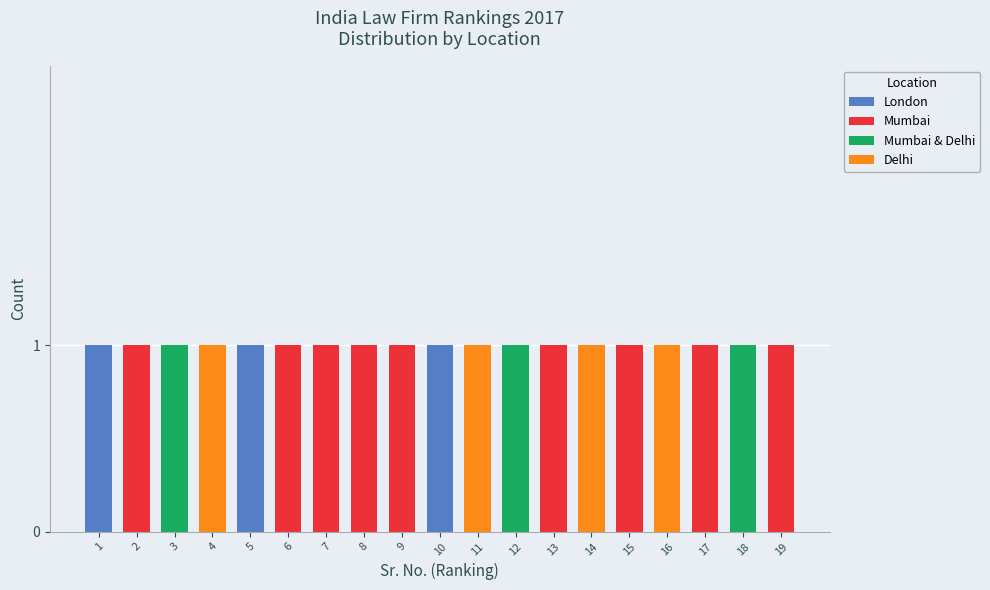

What is the sum of all London values?

3